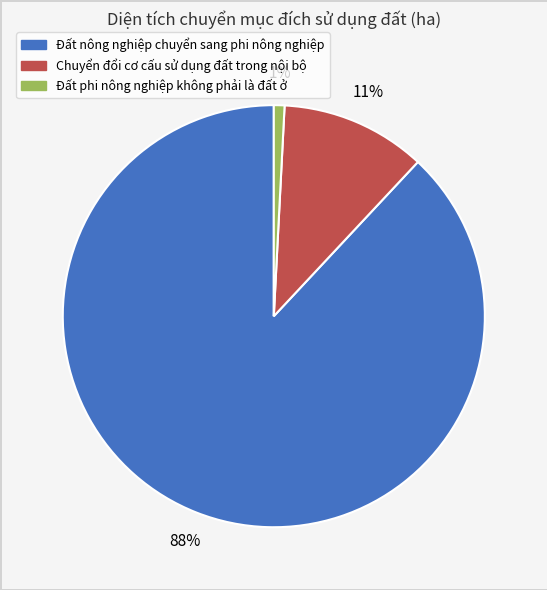

To the nearest percent, what percentage of the pie is Chuyển đổi cơ cấu sử dụng đất trong nội bộ?

11%